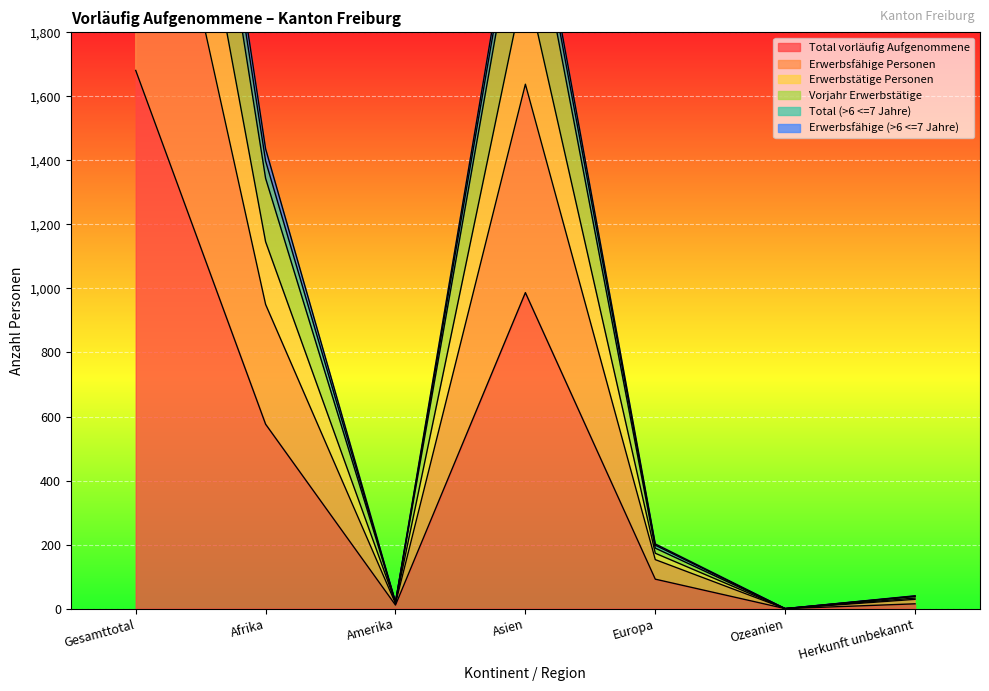

How many distinct data groups are displayed?

6